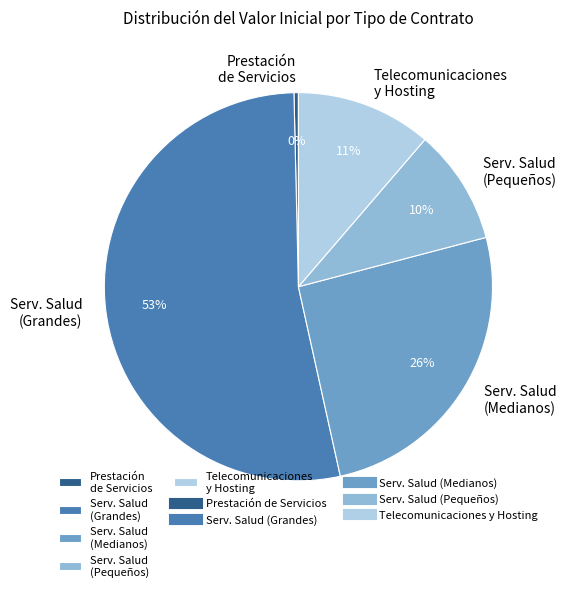

To the nearest percent, what percentage of the pie is Serv. Salud (Grandes)?

53%